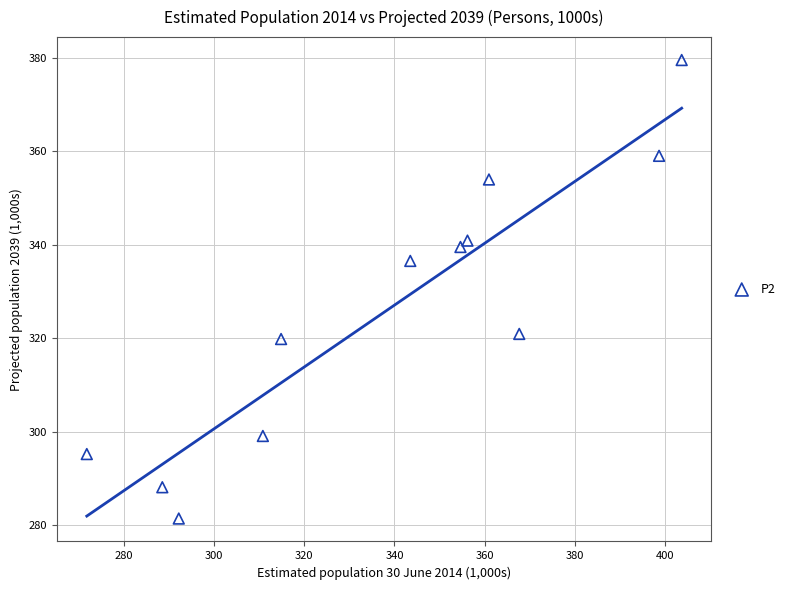

What is the average X value?

338.6